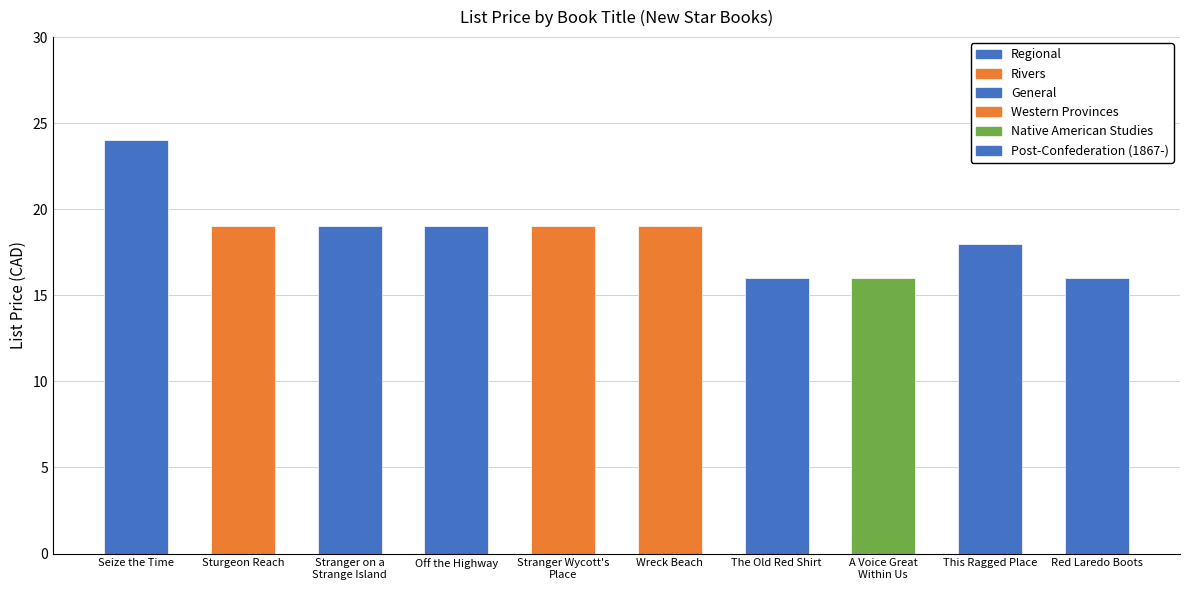

What is the label of the 5th bar from the left?

Stranger Wycott's
Place